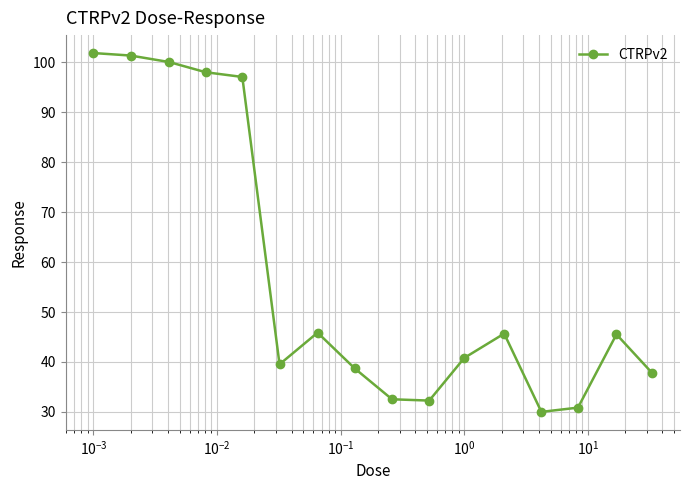

How many data points are less than 45?

8